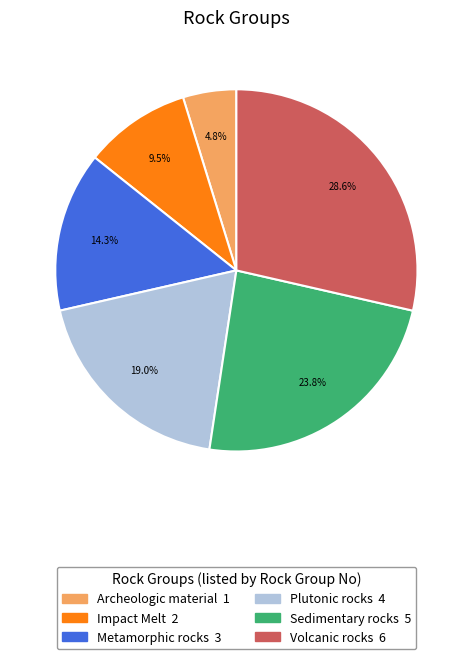

Is there a majority slice in this chart?

No